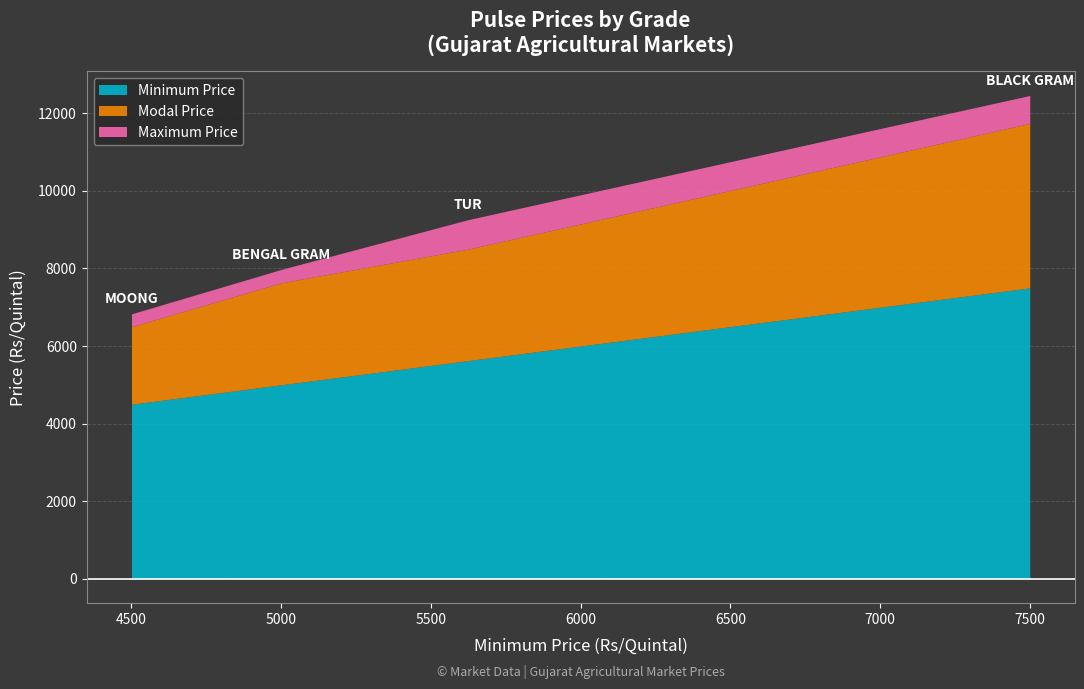

What is the smallest value displayed?

4500